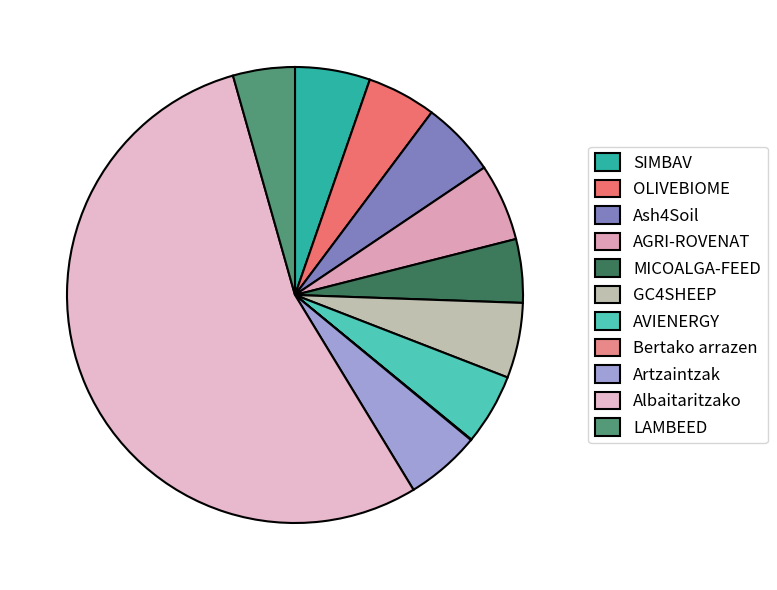

What portion of the pie excludes Albaitaritzako?

45.7%